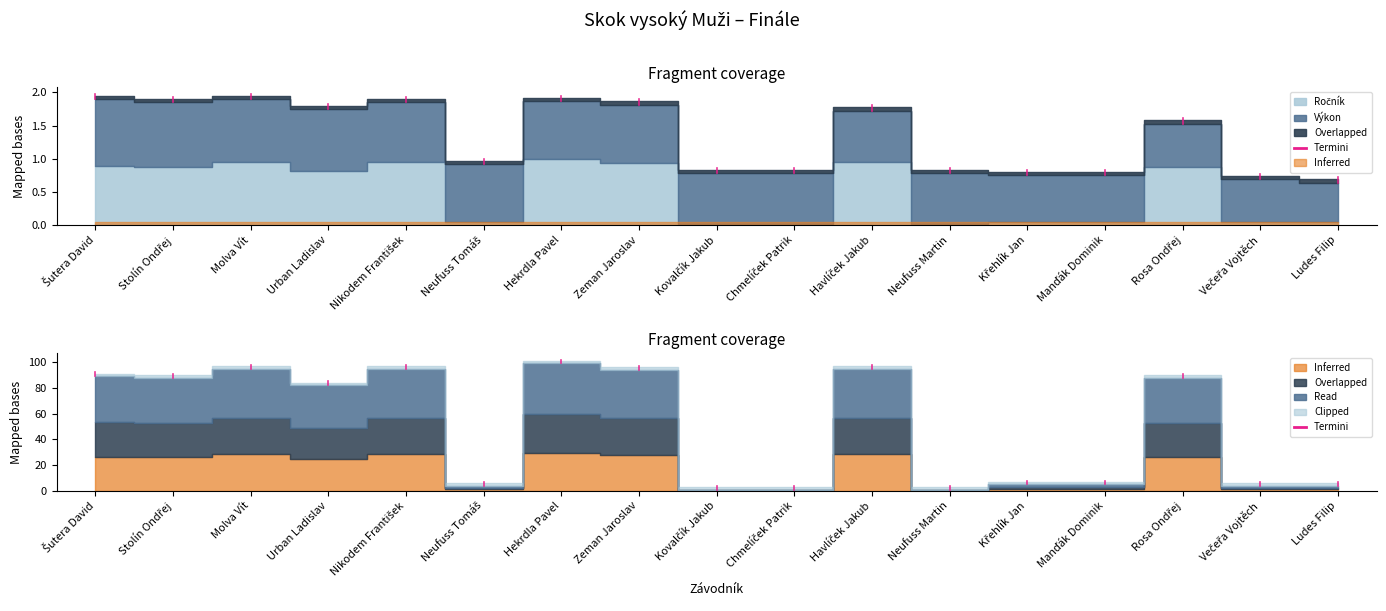

At which label does Výkon reach its minimum?

Ludes Filip